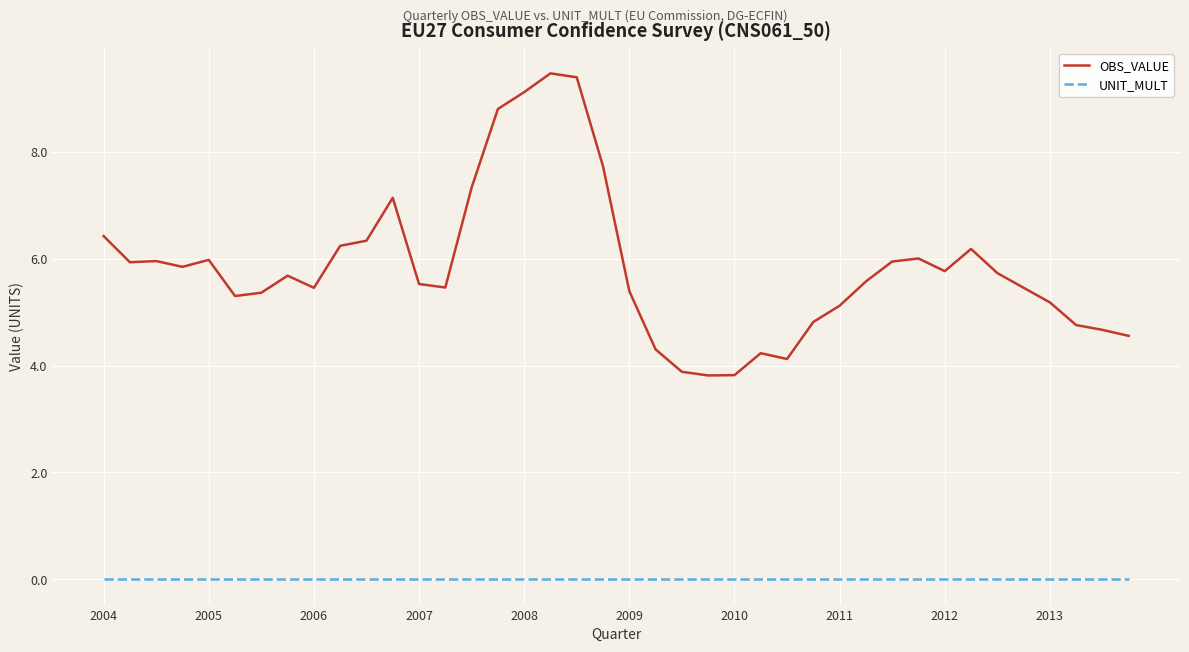

Which series has the widest spread of values?

OBS_VALUE